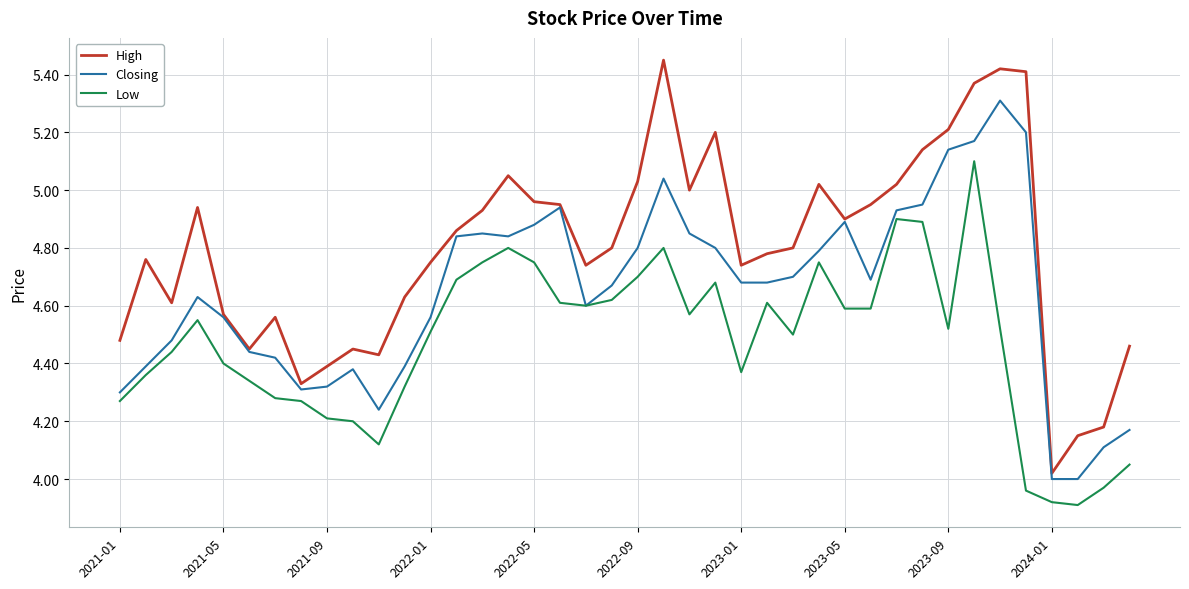

List the series in order of their overall mean, lowest first.

Low, Closing, High